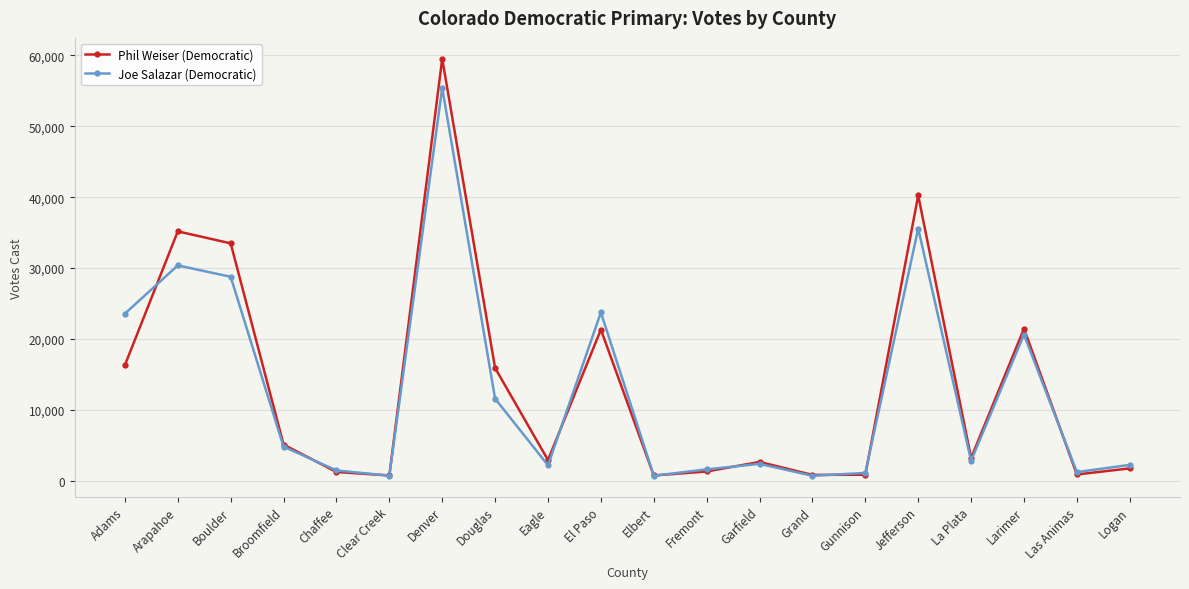

What is the difference between the maximum and second lowest values in the Joe Salazar (Democratic) series?

54742